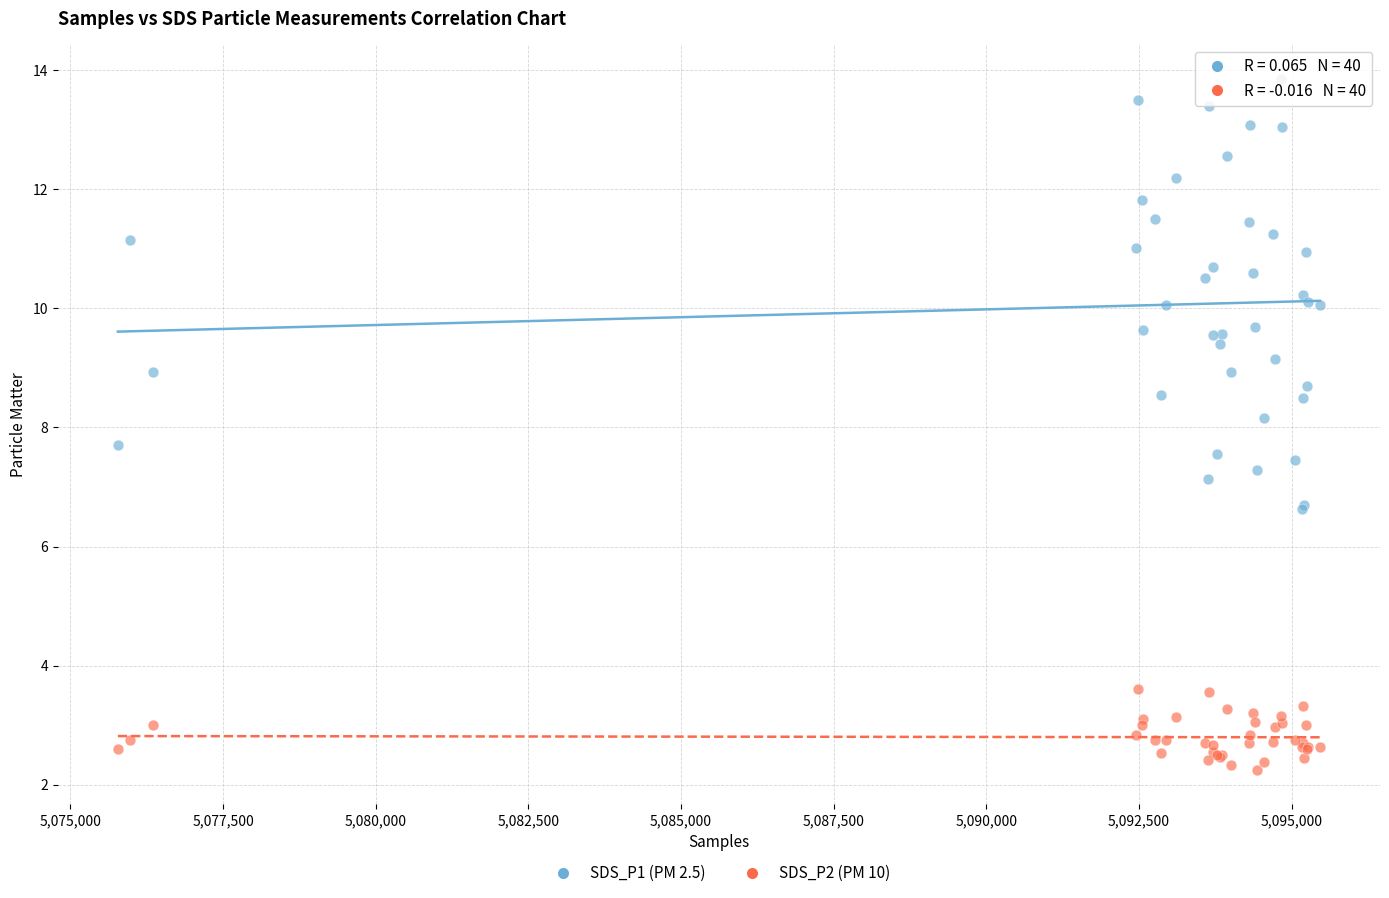

Across all series, what Y value is closest to 8?

8.2